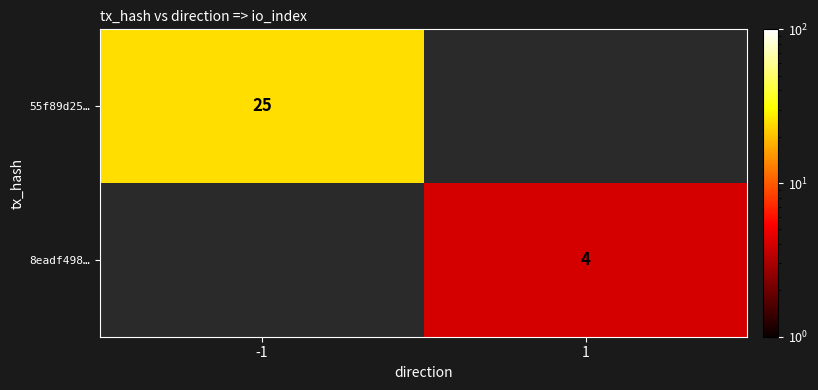

Is it true that 55f89d25… equals 25 at -1?

True